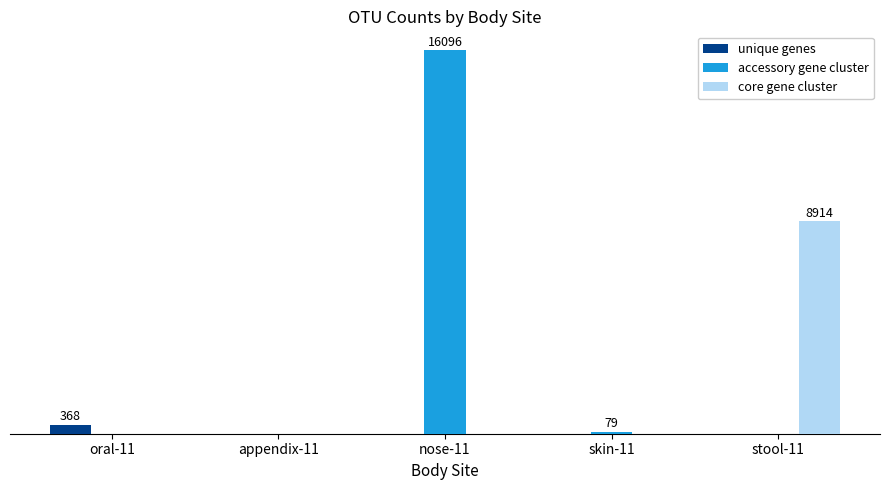

What are all the series names shown in the legend?

unique genes, accessory gene cluster, core gene cluster